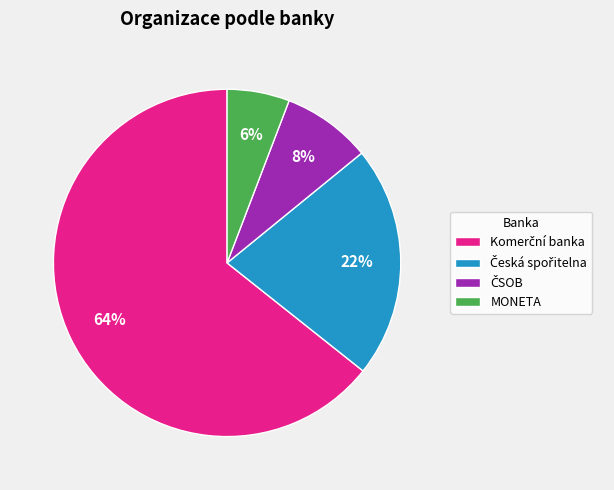

To the nearest percent, what is the average slice percentage?

25%